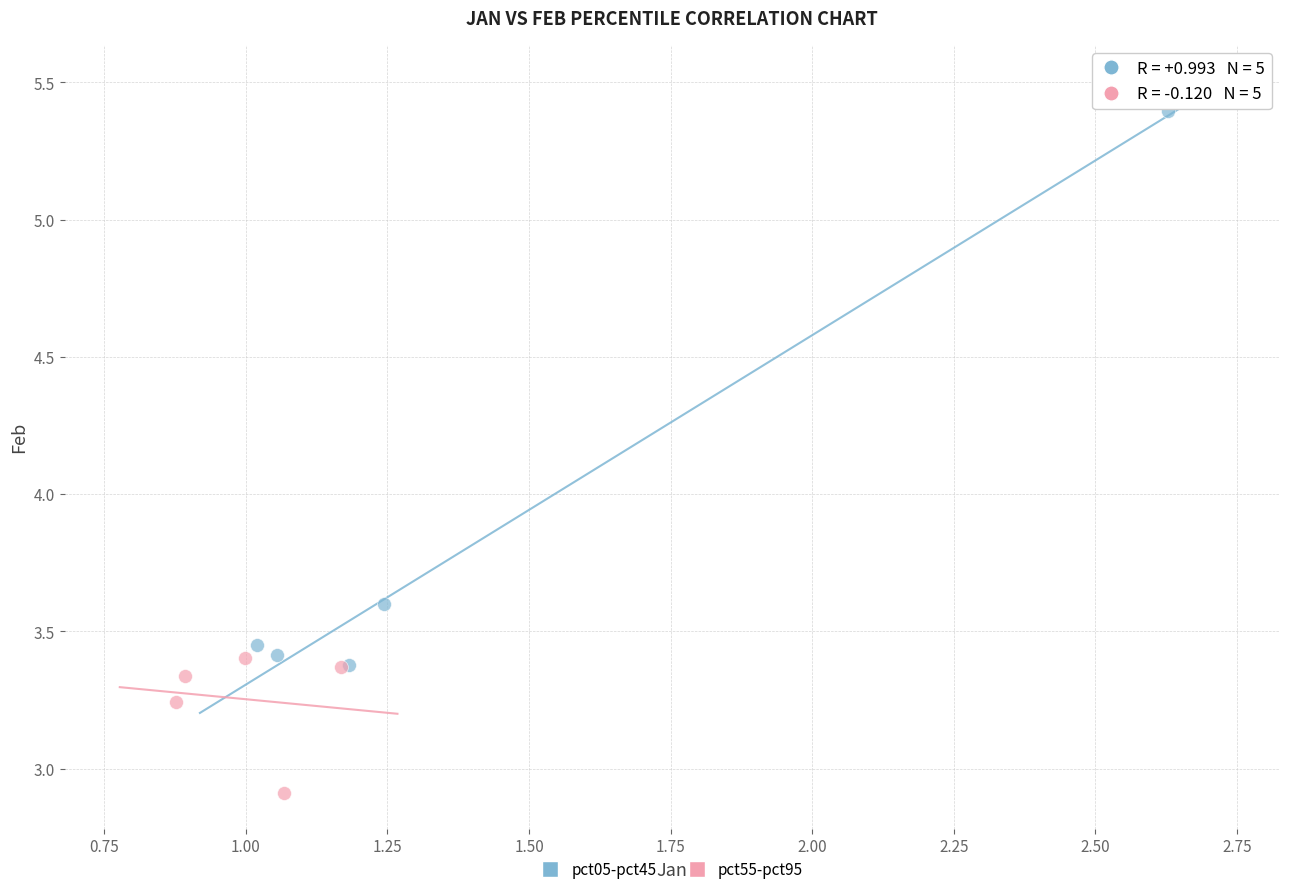

Which series reaches the minimum Y coordinate?

pct55-pct95